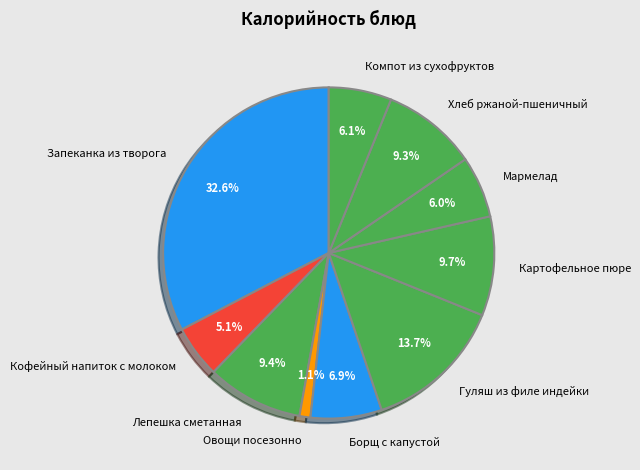

To the nearest percent, what portion does Мармелад represent?

6%